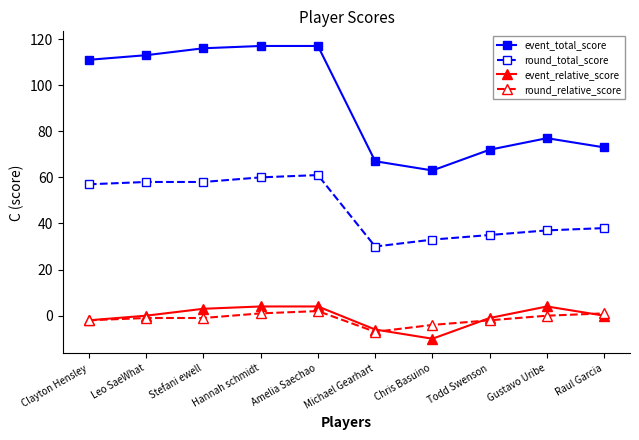

True or false: round_total_score has more than 2 points higher than both neighbors.

False